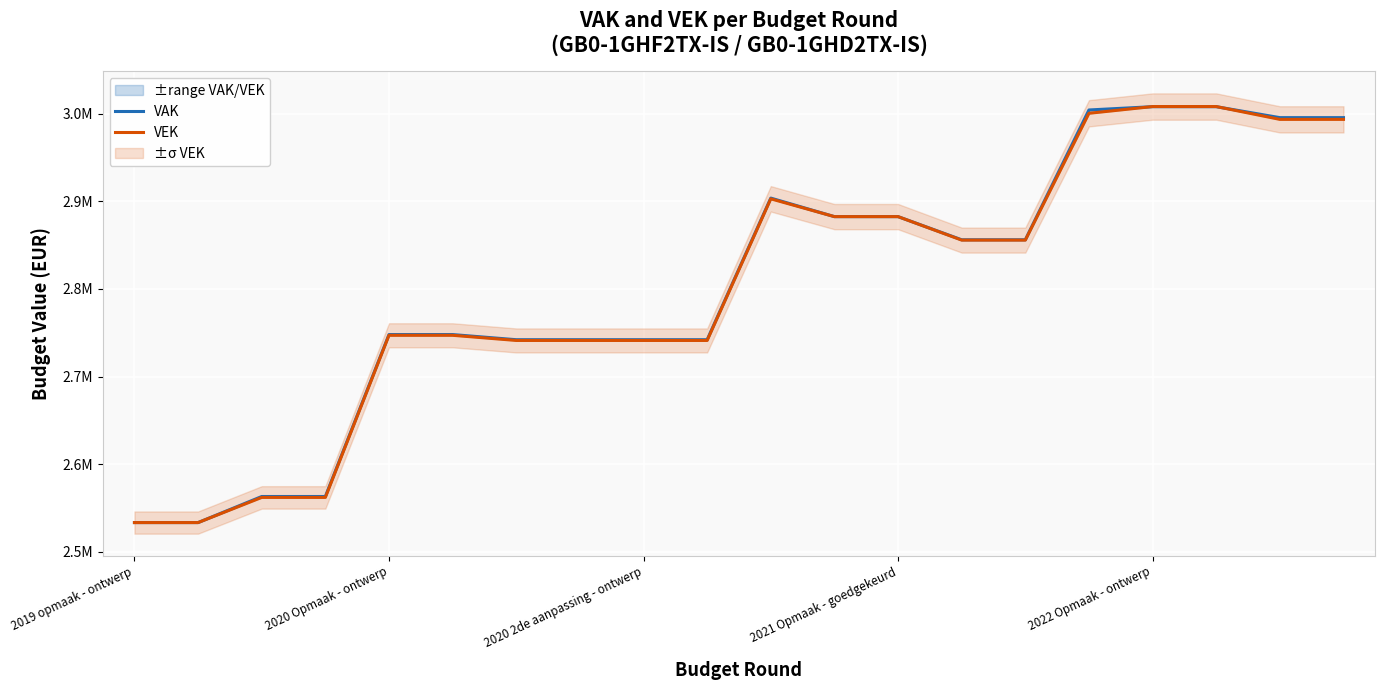

What are all the series names shown in the legend?

VAK, VEK